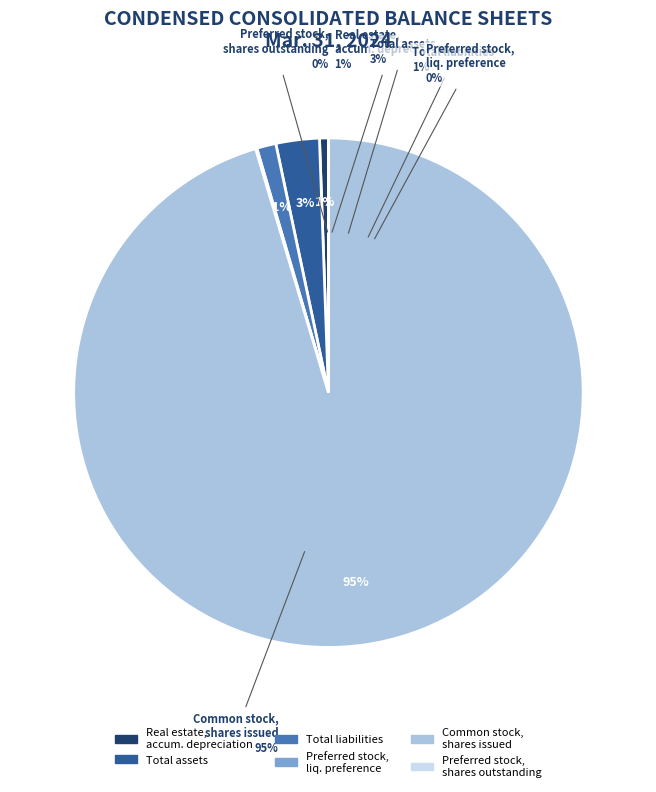

Which slice is the largest?

Common stock, shares issued